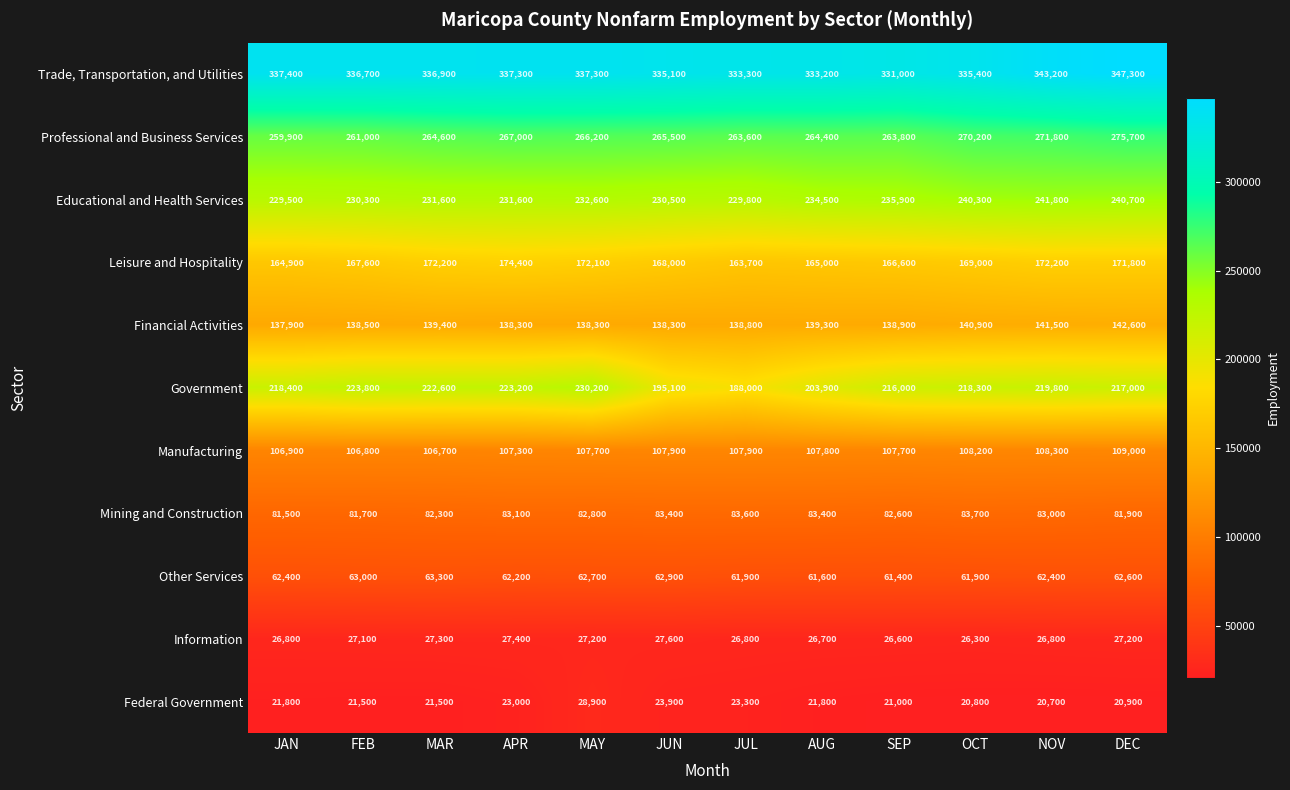

What is the total value across all series at APR?

1674800